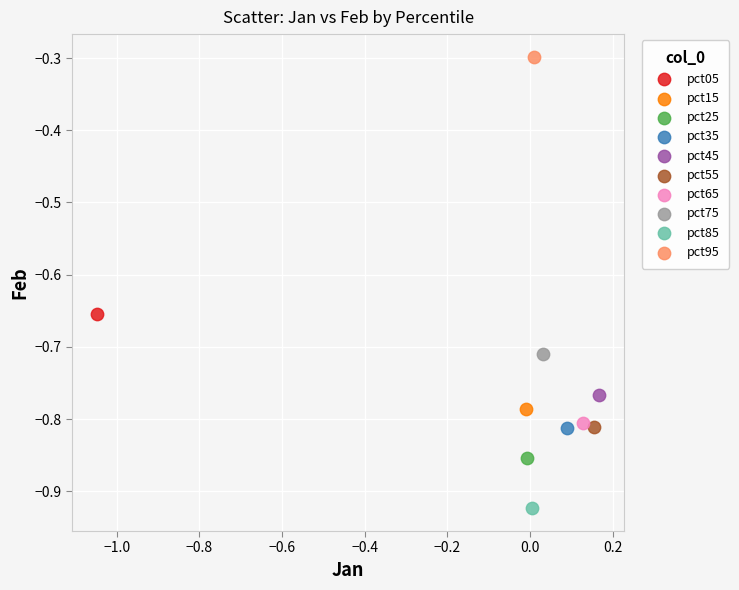

What are all the series names shown in the legend?

pct05, pct15, pct25, pct35, pct45, pct55, pct65, pct75, pct85, pct95